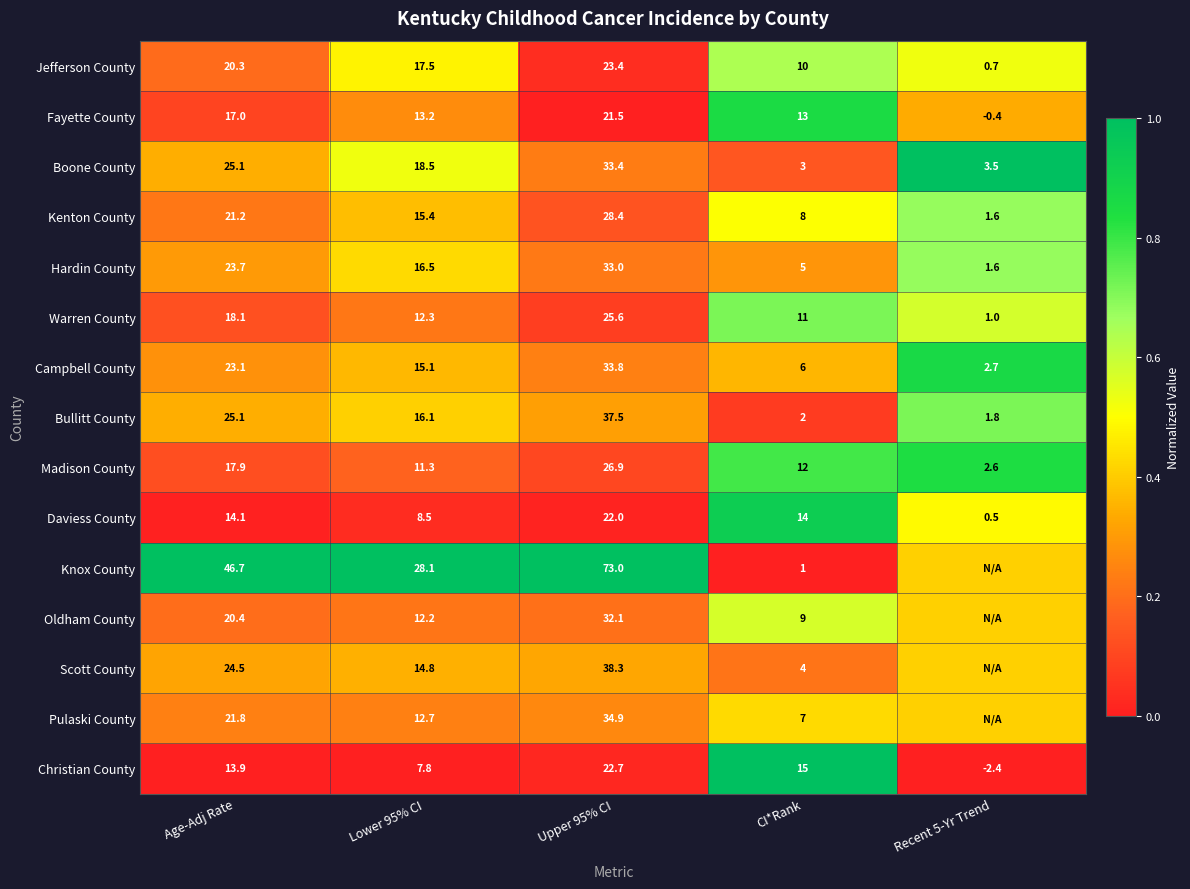

Which series changed the most between Age-Adj Rate and CI*Rank?

Knox County